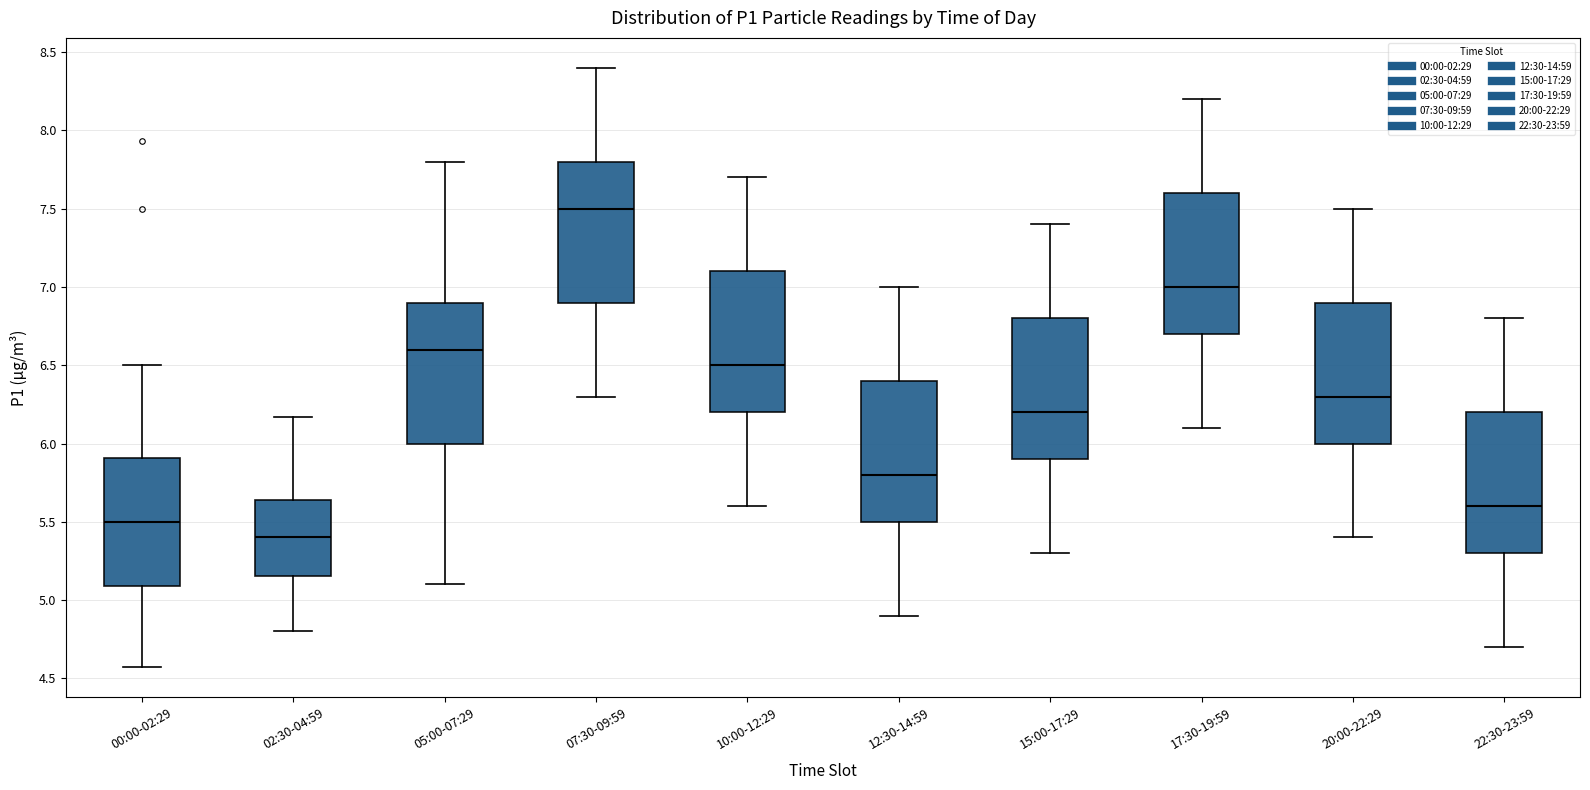

Reading left to right, transcribe this box plot: for each box, give where its median line is, the range the box spans, and where its two whiskers end, as read against the y-axis. The values are not printed on the chart, so give them approximately, as read against the axis.

00:00-02:29: median 5.50, box 5.10 to 5.90, whiskers 4.55 to 6.50
02:30-04:59: median 5.40, box 5.15 to 5.65, whiskers 4.80 to 6.15
05:00-07:29: median 6.60, box 6.00 to 6.90, whiskers 5.10 to 7.80
07:30-09:59: median 7.50, box 6.90 to 7.80, whiskers 6.30 to 8.40
10:00-12:29: median 6.50, box 6.20 to 7.10, whiskers 5.60 to 7.70
12:30-14:59: median 5.80, box 5.50 to 6.40, whiskers 4.90 to 7.00
15:00-17:29: median 6.20, box 5.90 to 6.80, whiskers 5.30 to 7.40
17:30-19:59: median 7.00, box 6.70 to 7.60, whiskers 6.10 to 8.20
20:00-22:29: median 6.30, box 6.00 to 6.90, whiskers 5.40 to 7.50
22:30-23:59: median 5.60, box 5.30 to 6.20, whiskers 4.70 to 6.80